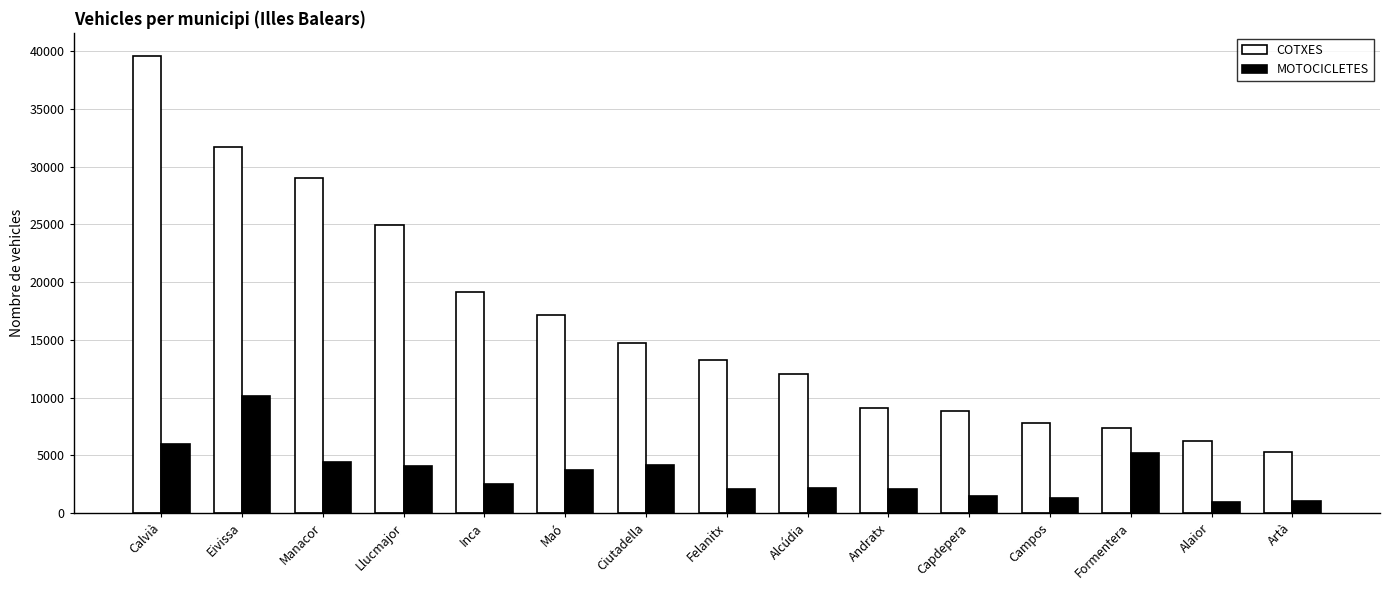

Is the value of MOTOCICLETES at Ciutadella greater than the value of COTXES at Calvià?

No